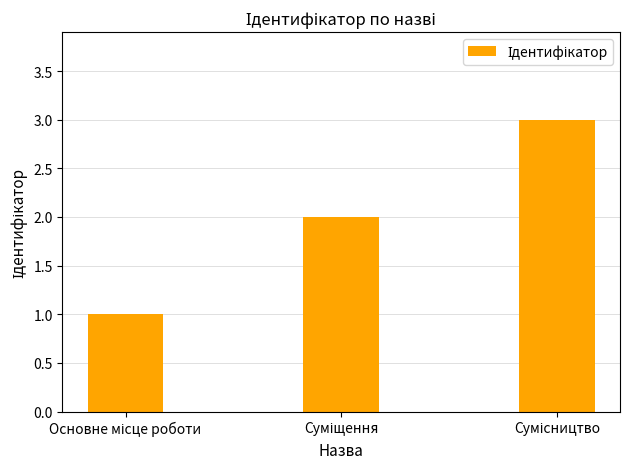

How many bars are there in total?

3